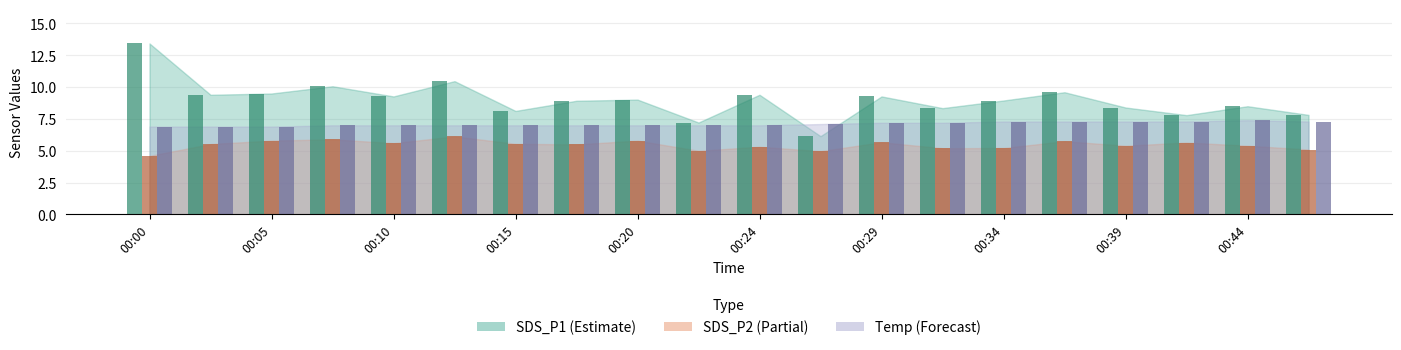

Does the chart contain any negative values?

No